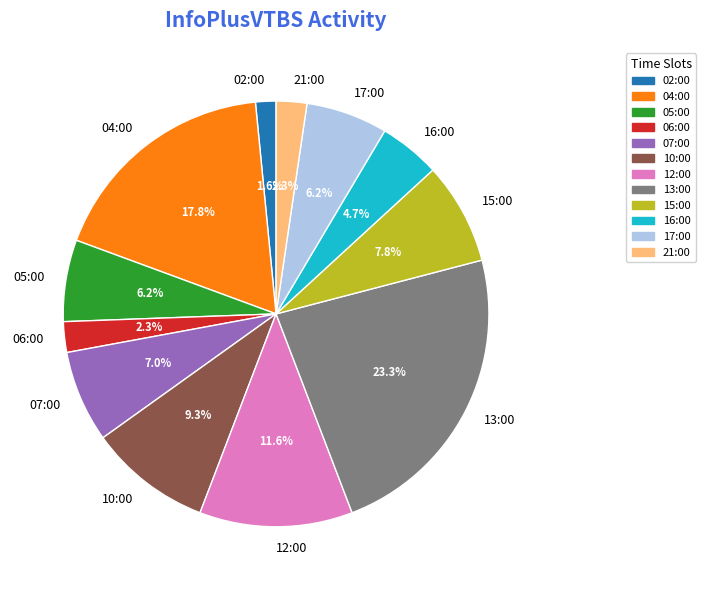

Is it true that 04:00 is 6% of the pie?

False